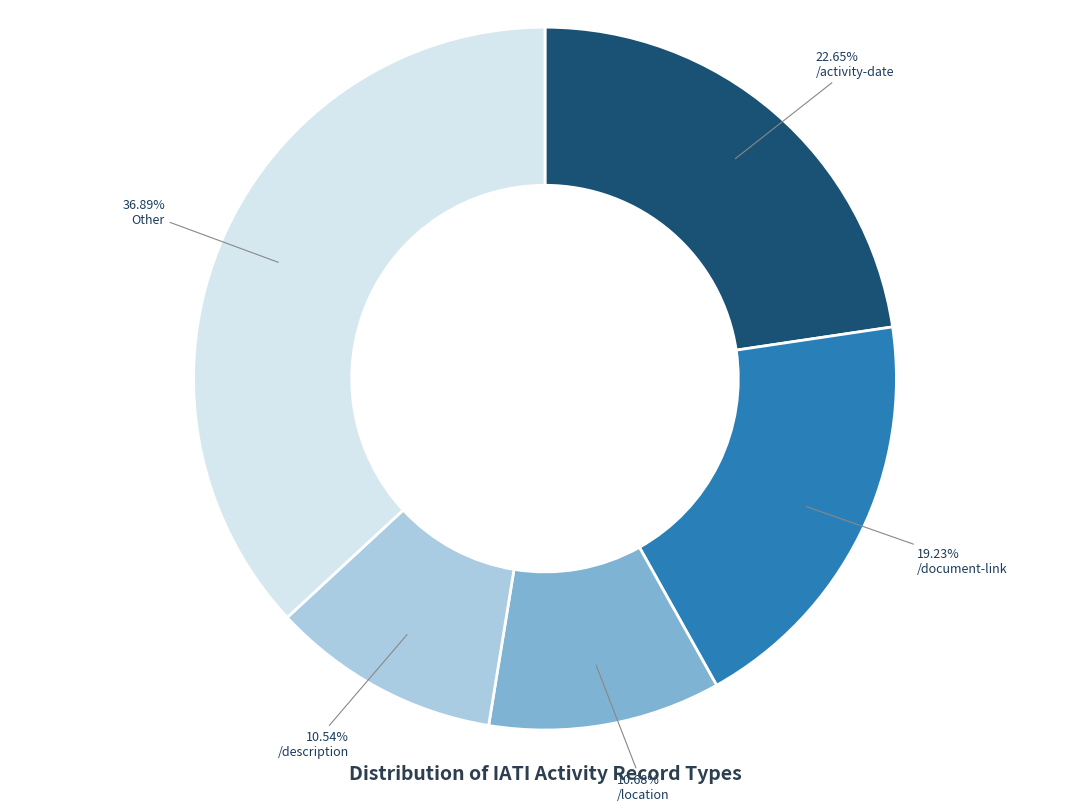

How many segments does this pie chart have?

5